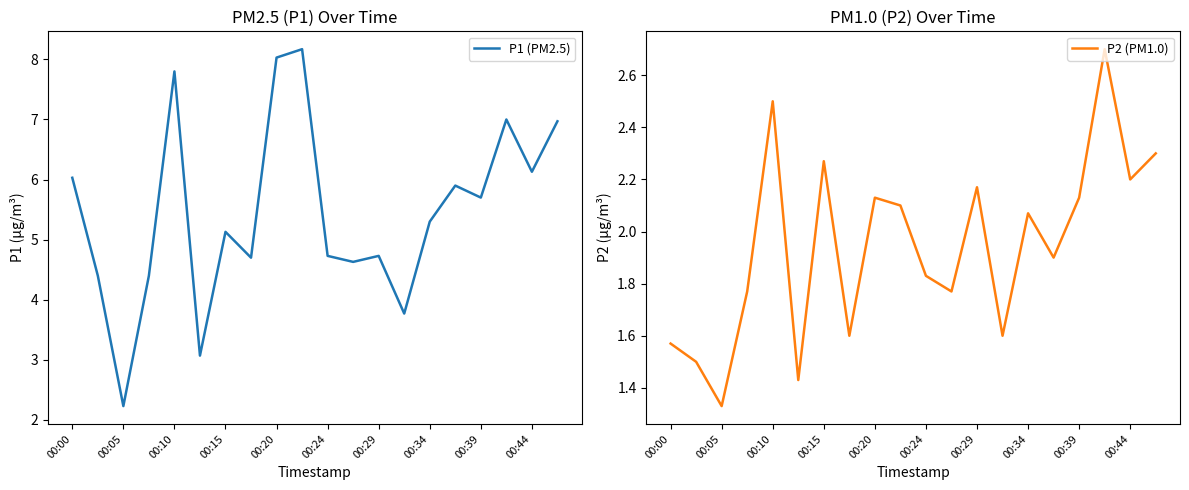

True or false: P2 (PM1.0) has a value of 3.0 at 00:24.

False